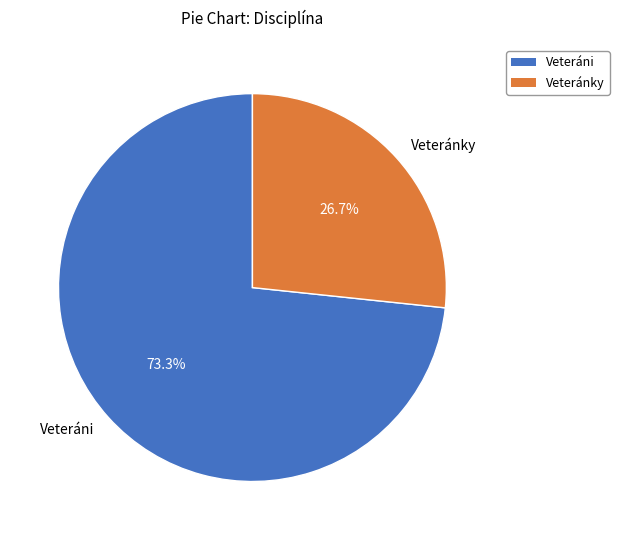

To the nearest percent, what is the average slice percentage?

50%